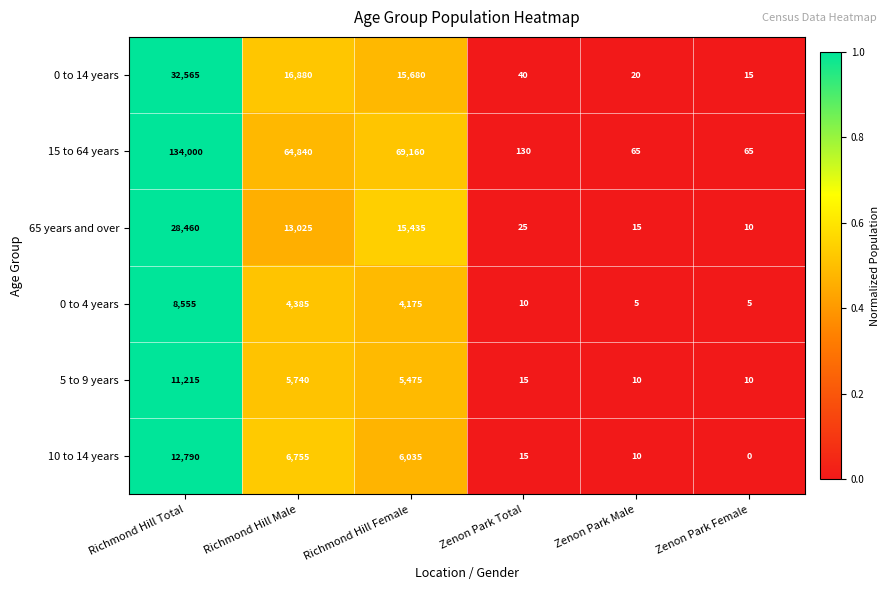

At how many categories does at least one series exceed 0?

6